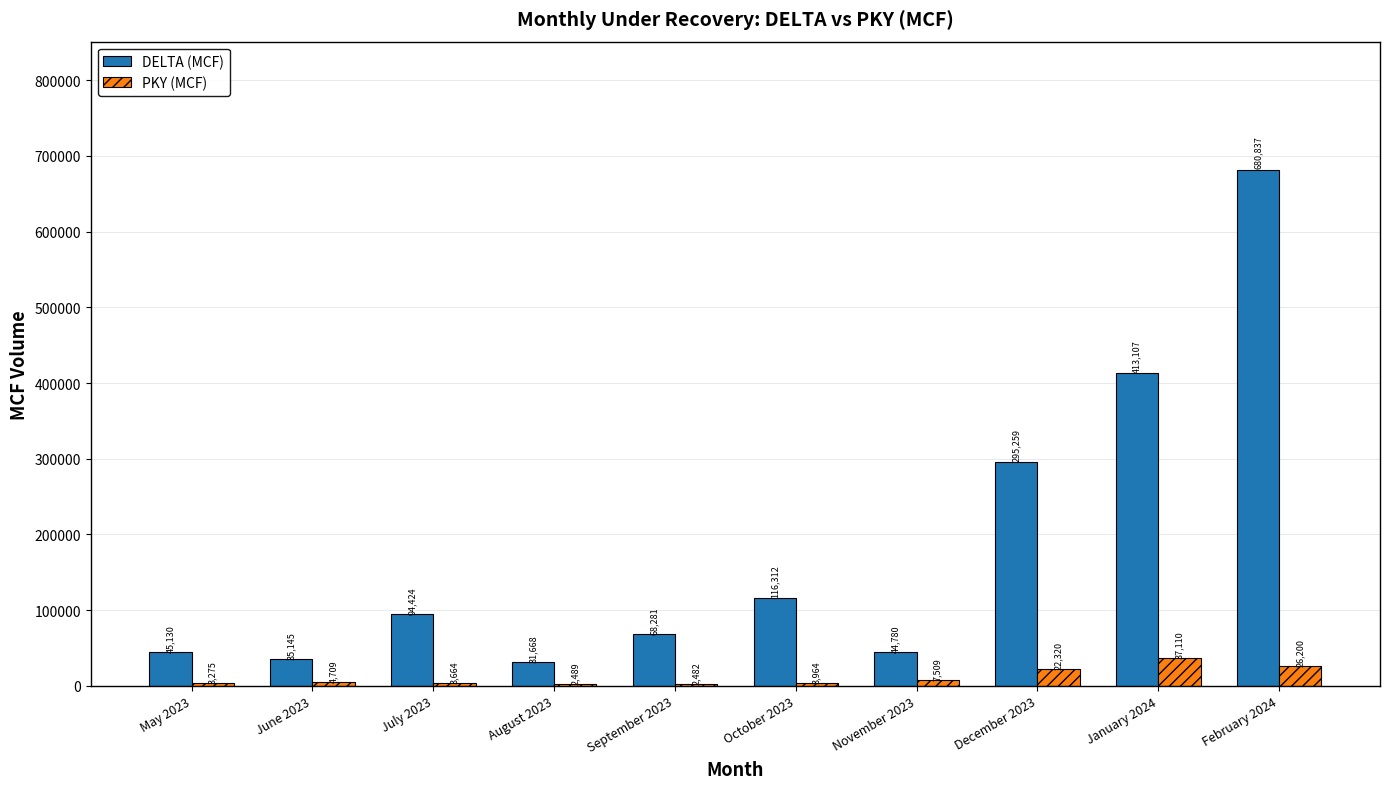

What are all the series names shown in the legend?

DELTA (MCF), PKY (MCF)